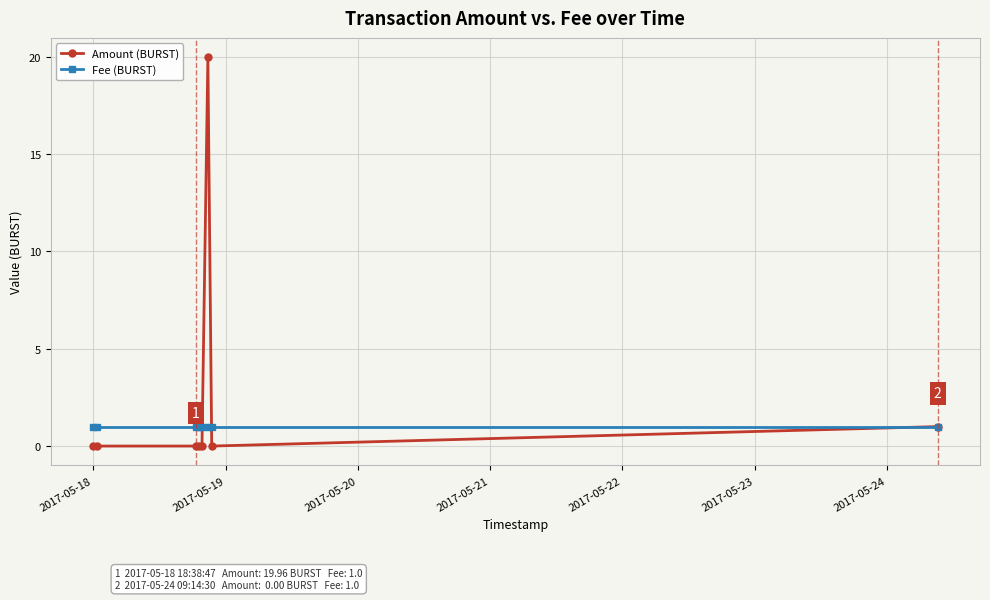

Reading left to right, transcribe all the data shown in this chart.

Amount (BURST): 0.0	0.0	0.0	0.0	0.0	20.0	0.0	1.0
Fee (BURST): 1.0	1.0	1.0	1.0	1.0	1.0	1.0	1.0